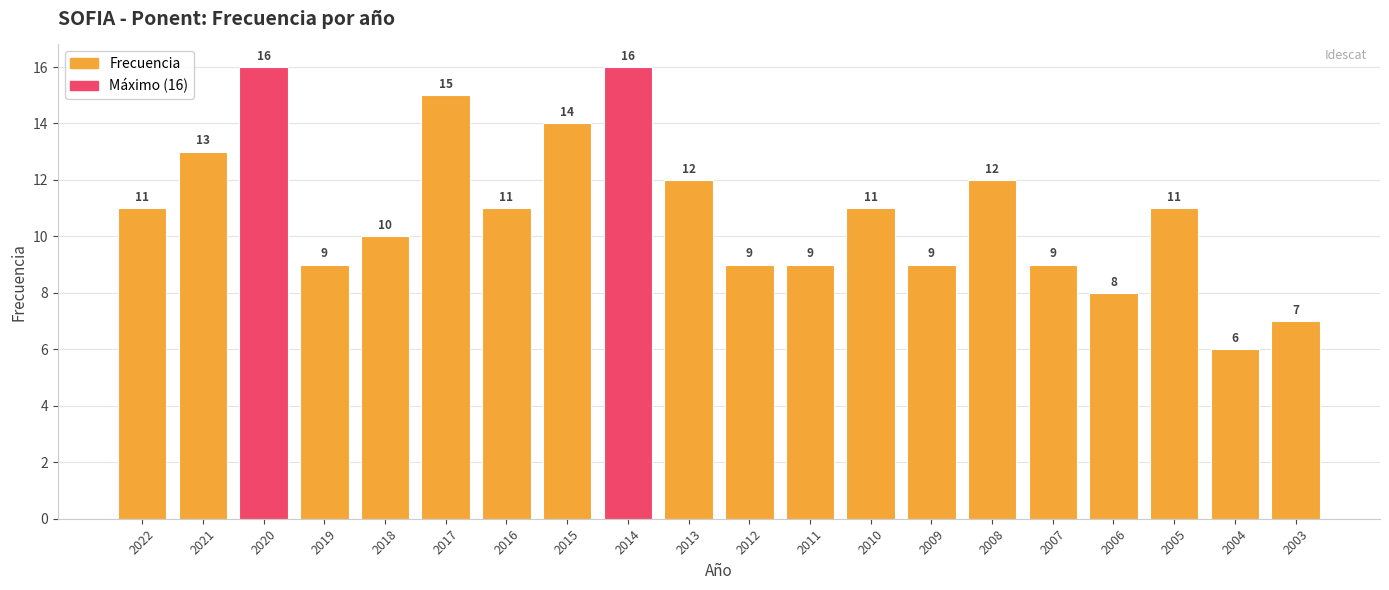

What is the sum of the values at 2014 and 2022?

27